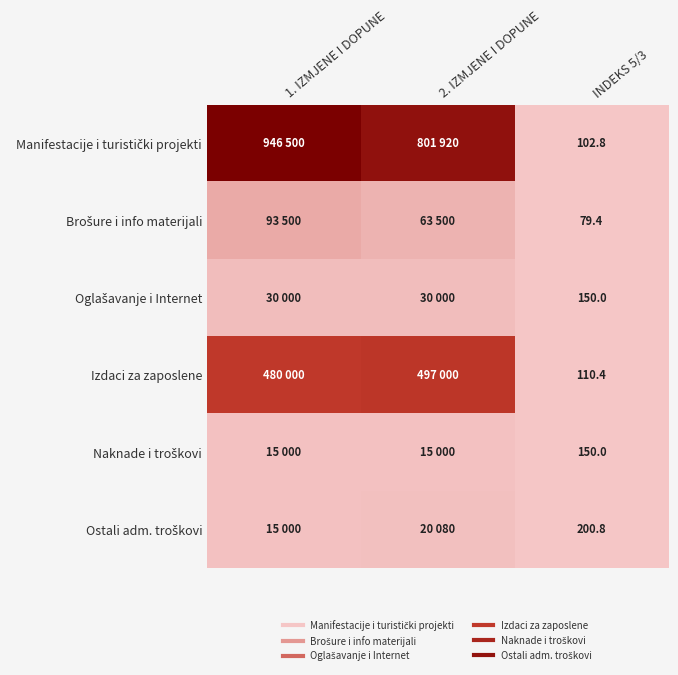

What is the total value across all series at INDEKS 5/3?

793.4